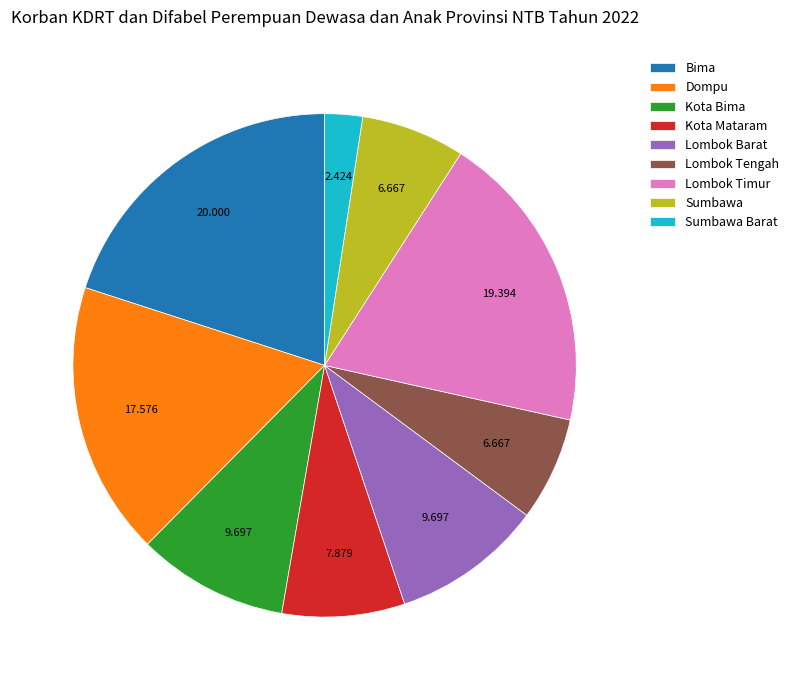

Which slice is the largest?

Bima